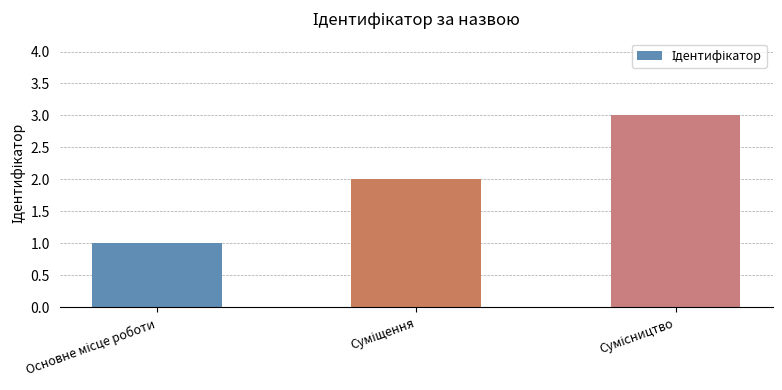

What is the greatest value displayed?

3